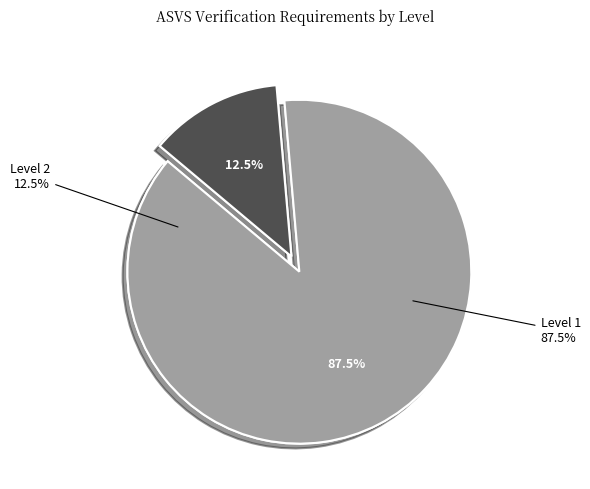

Does V10.15 represent more than half of the total?

No